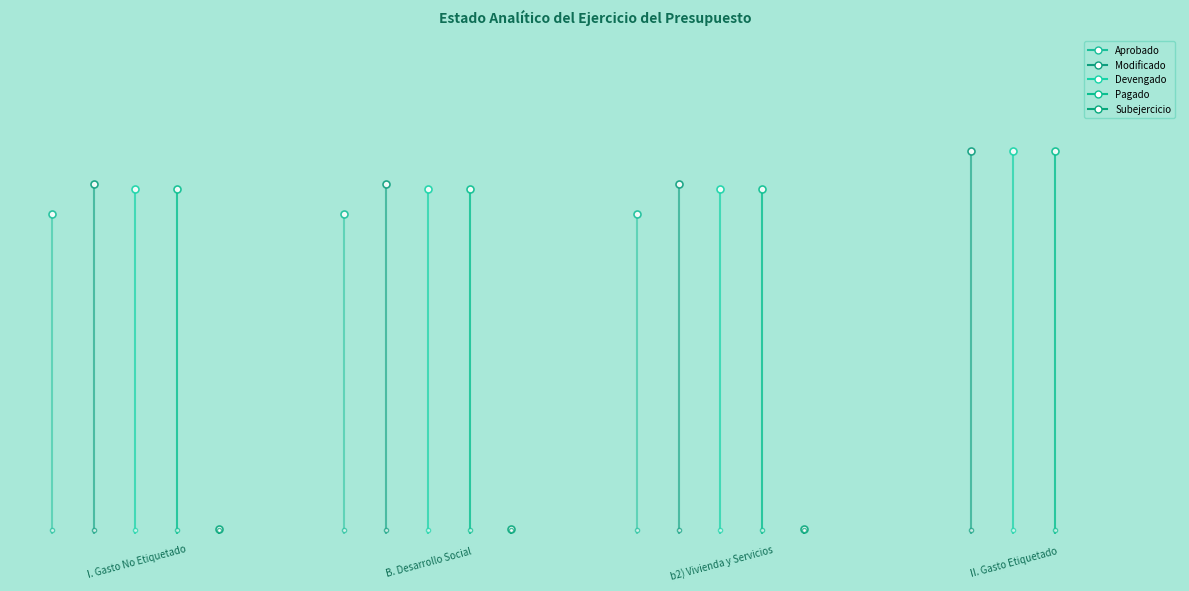

Count the Devengado values in the range 0 to 4.

1